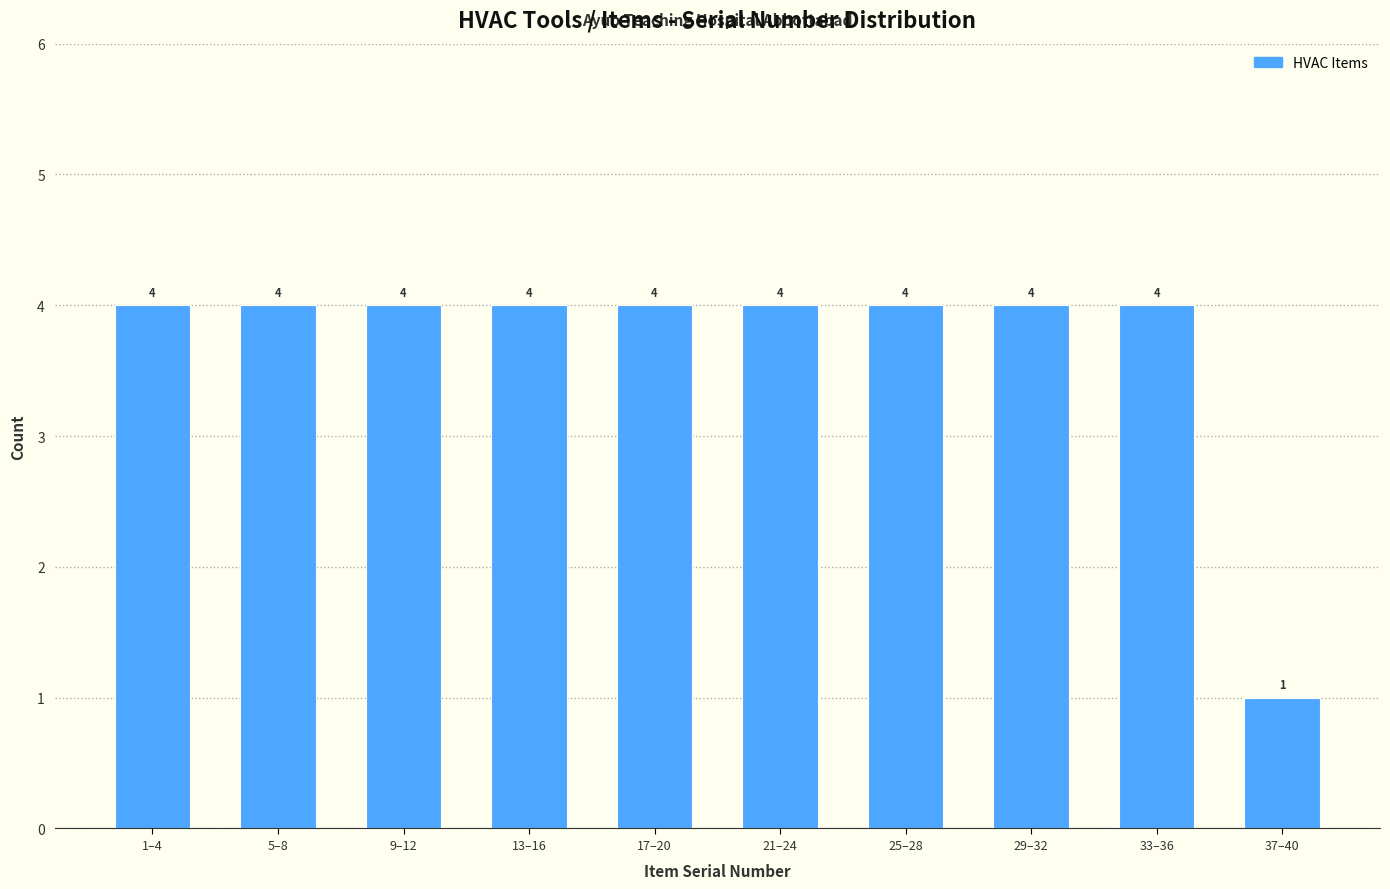

Reading left to right, list all the values displayed in this chart.

1–4=4	5–8=4	9–12=4	13–16=4	17–20=4	21–24=4	25–28=4	29–32=4	33–36=4	37–40=1